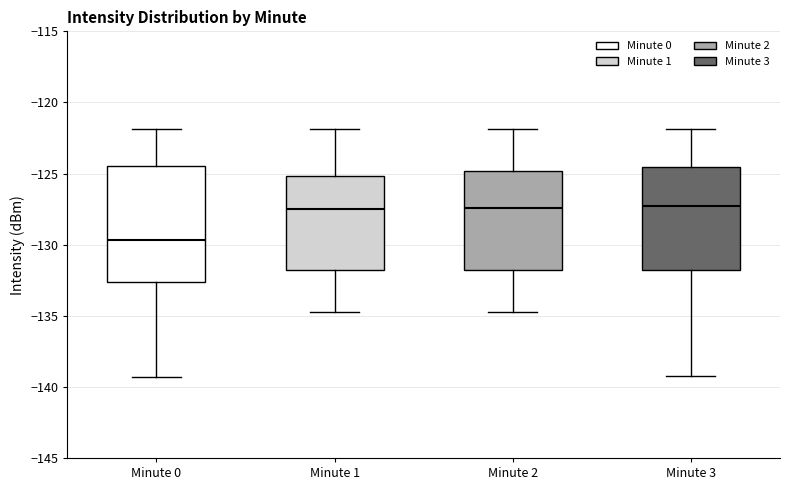

Reading left to right, transcribe this box plot: for each box, give where its median line is, the range the box spans, and where its two whiskers end, as read against the y-axis. The values are not printed on the chart, so give them approximately, as read against the axis.

Minute 0: median -129.5, box -132.5 to -124.5, whiskers -139.5 to -122.0
Minute 1: median -127.5, box -132.0 to -125.0, whiskers -134.5 to -122.0
Minute 2: median -127.5, box -132.0 to -125.0, whiskers -134.5 to -122.0
Minute 3: median -127.5, box -132.0 to -124.5, whiskers -139.5 to -122.0